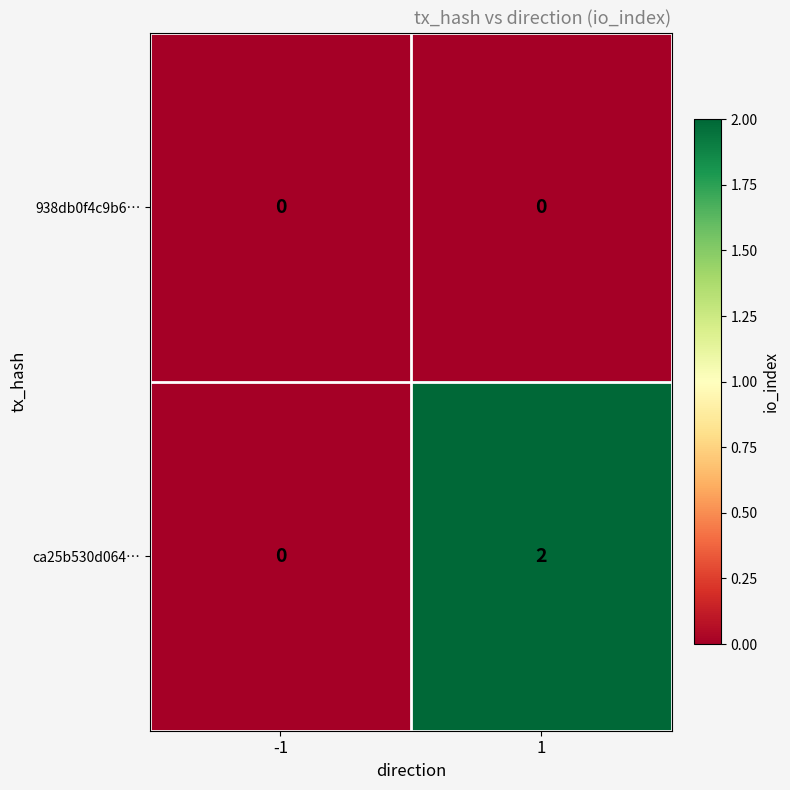

At which category does the chart reach its peak across all series?

1